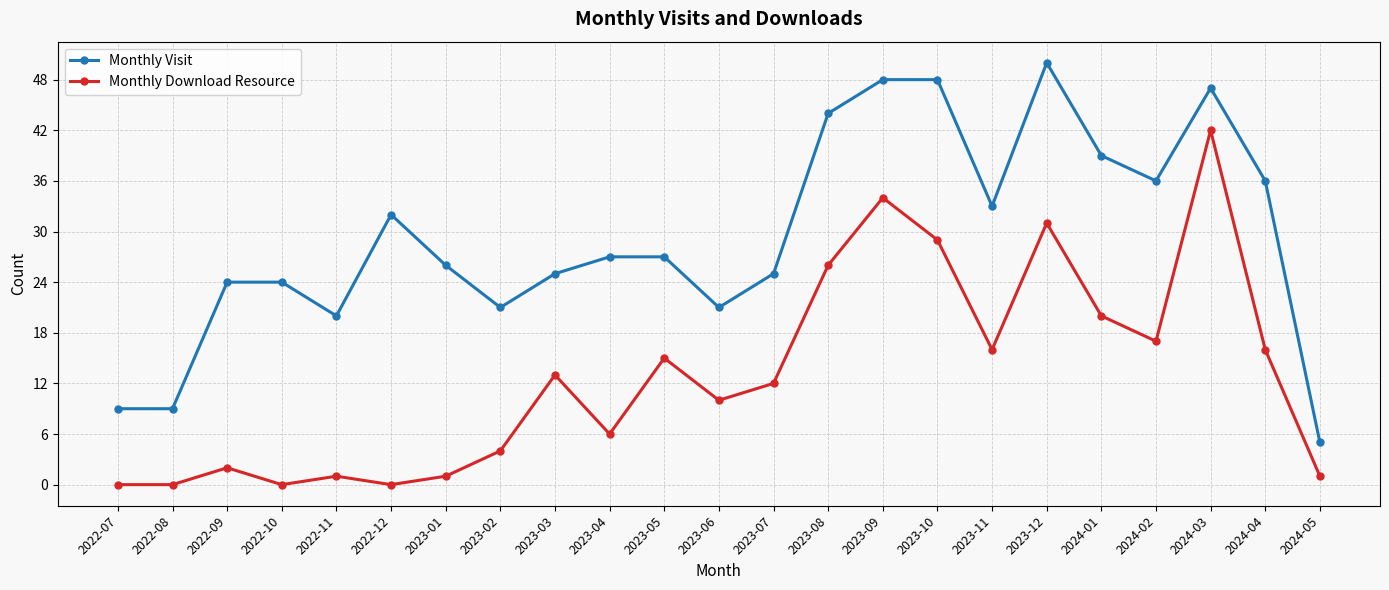

The Monthly Visit series shows 19 at 2022-12. True or false?

False